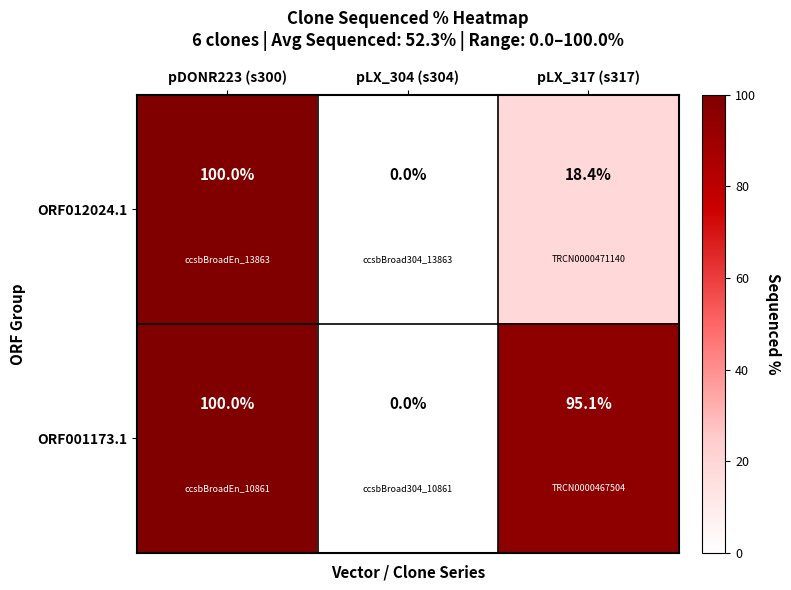

What is the sum of the ORF001173.1 values at pLX_304 (s304) and pDONR223 (s300)?

100.0